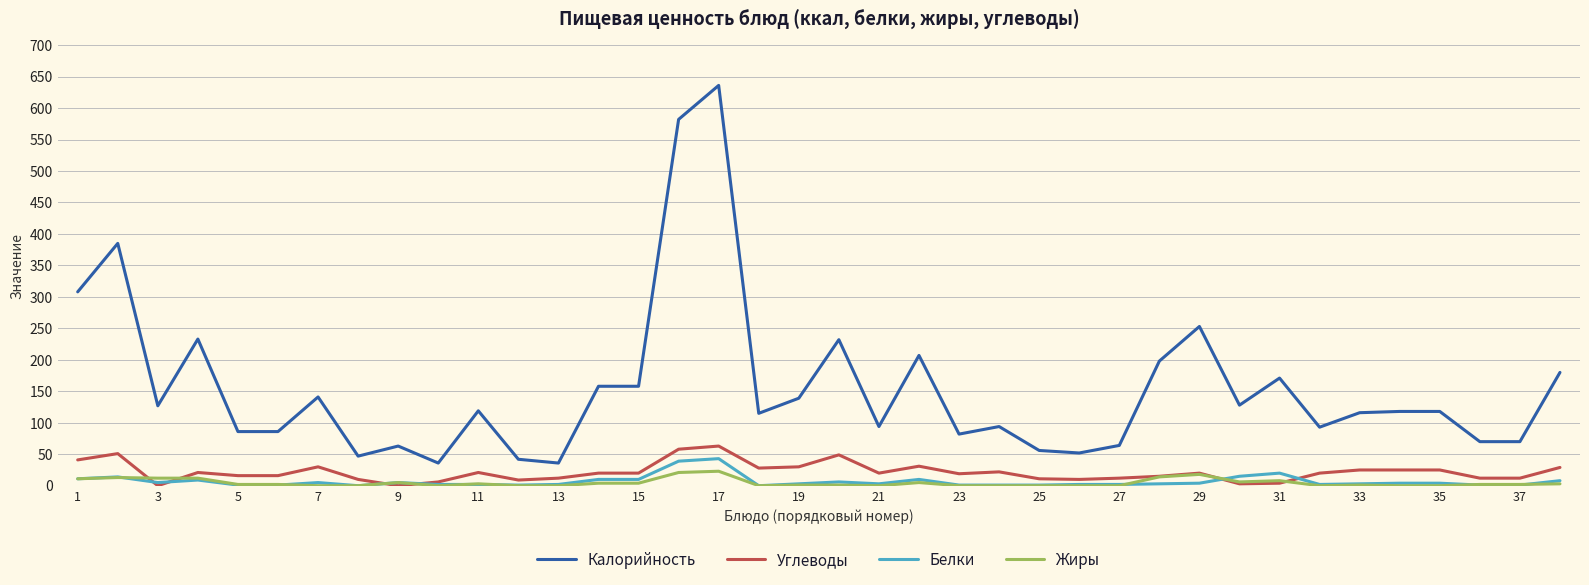

Which series has the largest total across all categories?

Калорийность